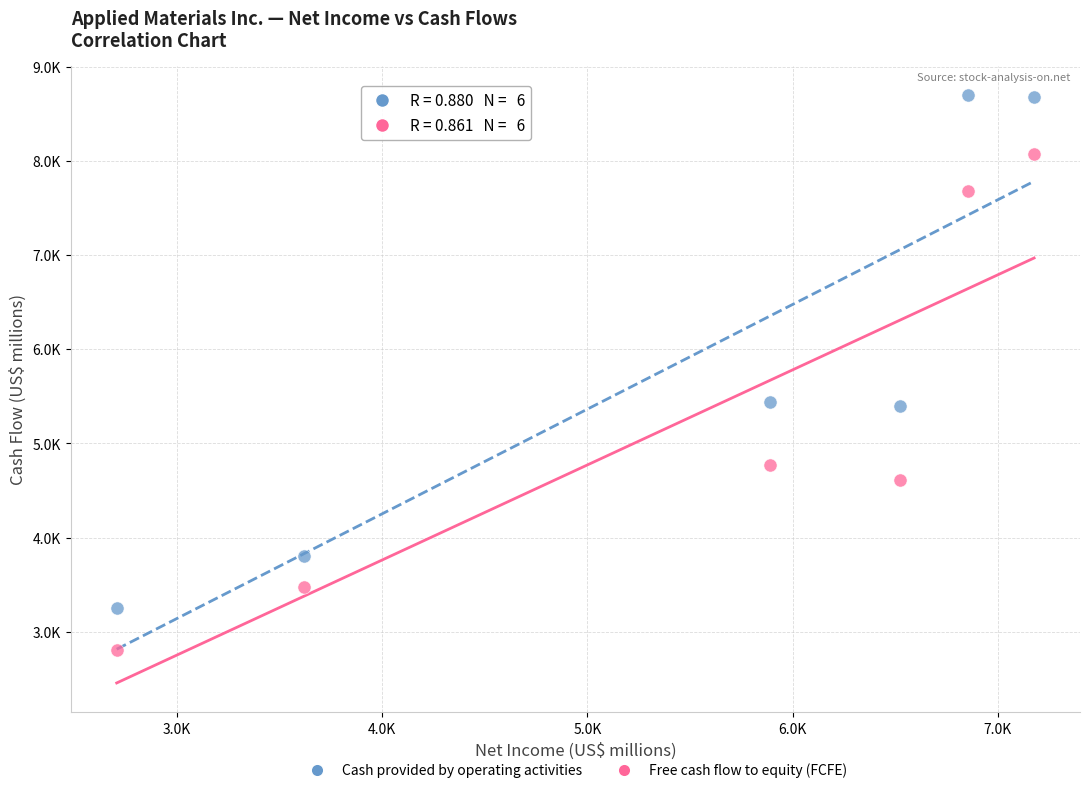

What are all the series names shown in the legend?

Cash provided by operating activities, Free cash flow to equity (FCFE)